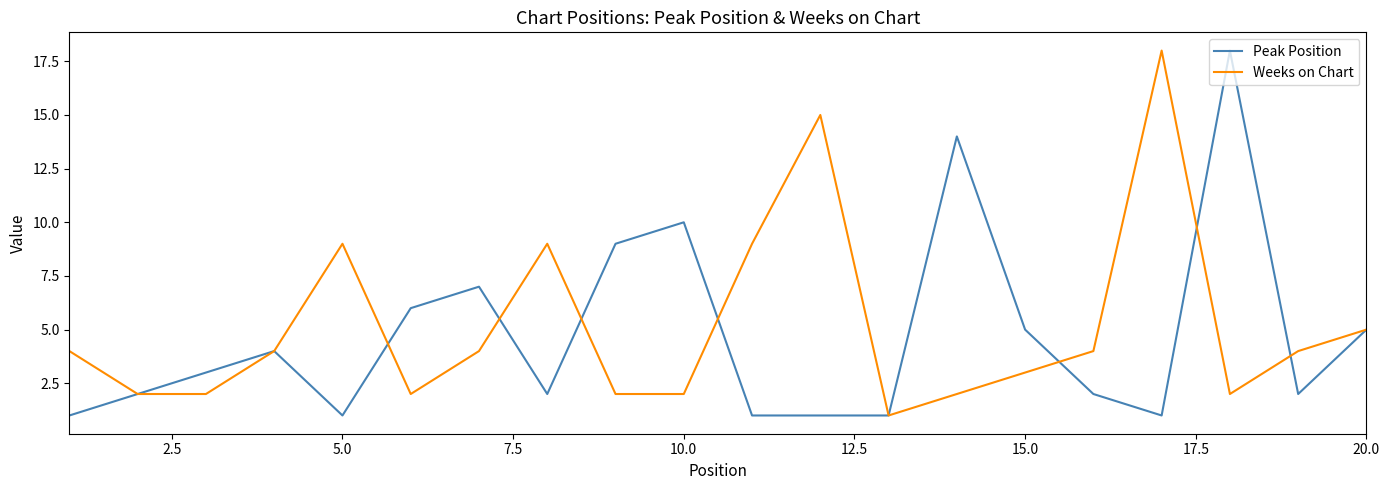

Reading right to left, transcribe all the data shown in this chart.

Peak Position: 5	2	18	1	2	5	14	1	1	1	10	9	2	7	6	1	4	3	2	1
Weeks on Chart: 5	4	2	18	4	3	2	1	15	9	2	2	9	4	2	9	4	2	2	4